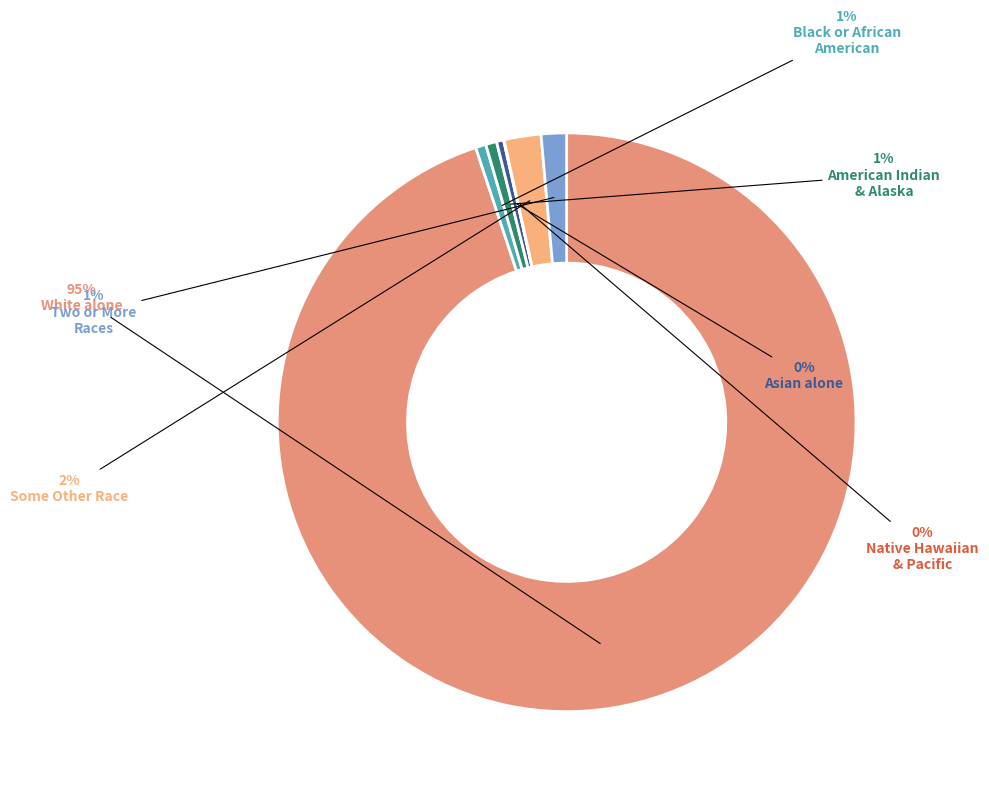

Which slice is the largest?

White alone